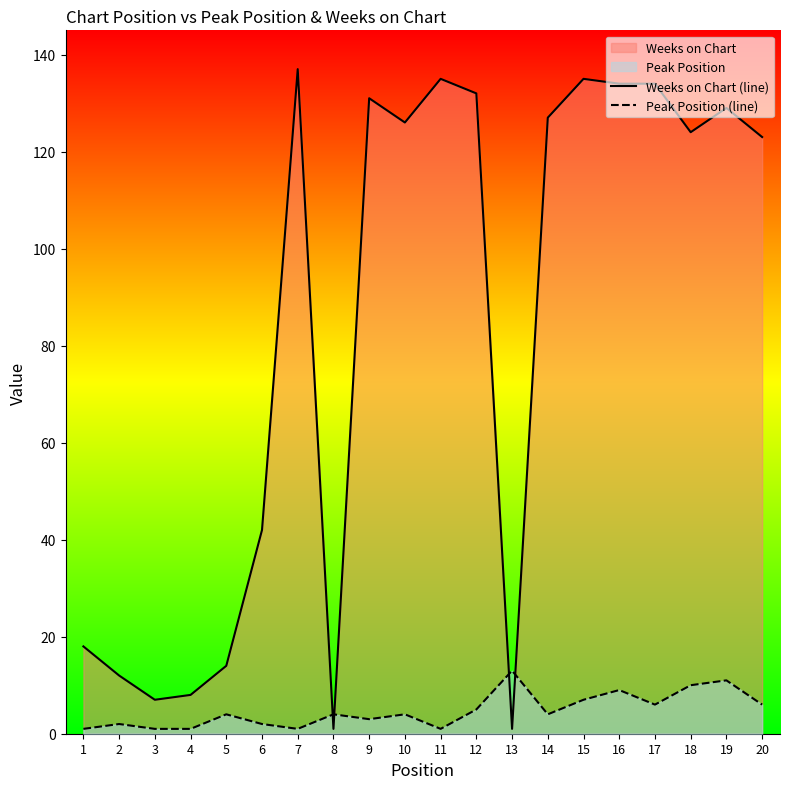

True or false: Peak Position (line) and Weeks on Chart (line) intersect in this chart.

True